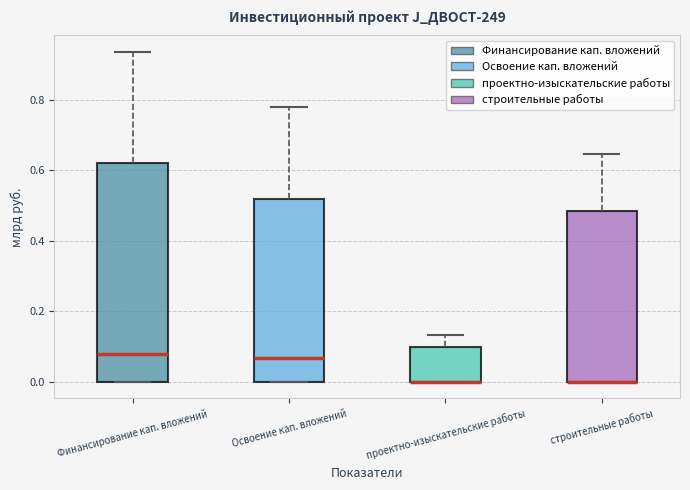

Reading left to right, transcribe this box plot: for each box, give where its median line is, the range the box spans, and where its two whiskers end, as read against the y-axis. The values are not printed on the chart, so give them approximately, as read against the axis.

Финансирование кап. вложений: median 0.08, box 0.00 to 0.62, whiskers 0.00 to 0.94
Освоение кап. вложений: median 0.06, box 0.00 to 0.52, whiskers 0.00 to 0.78
проектно-изыскательские работы: median 0.00 (drawn on the box's lower edge), box 0.00 to 0.10, whiskers 0.00 to 0.14
строительные работы: median 0.00 (drawn on the box's lower edge), box 0.00 to 0.48, whiskers 0.00 to 0.64